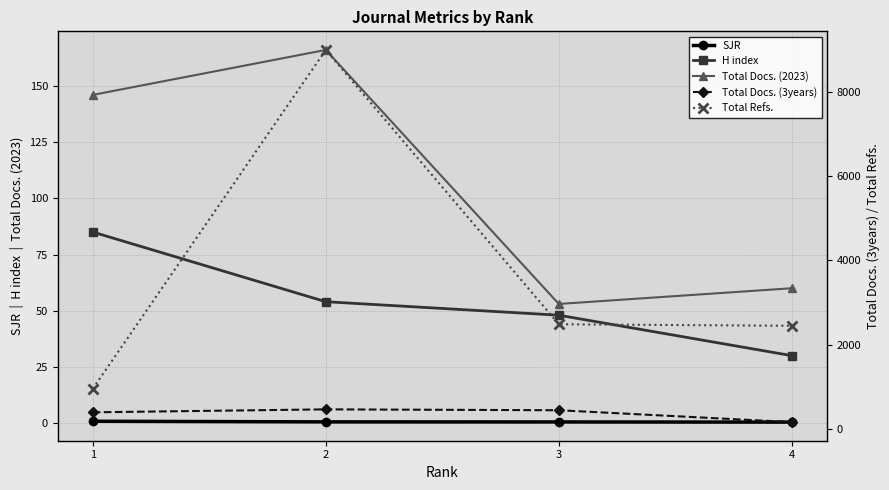

What is the value of the H index point at the 2nd from the left?

54.0